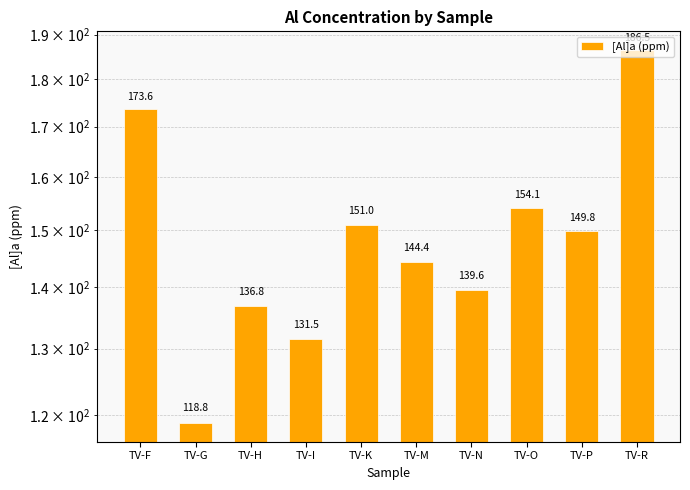

Between TV-H and TV-G, which is larger?

TV-H